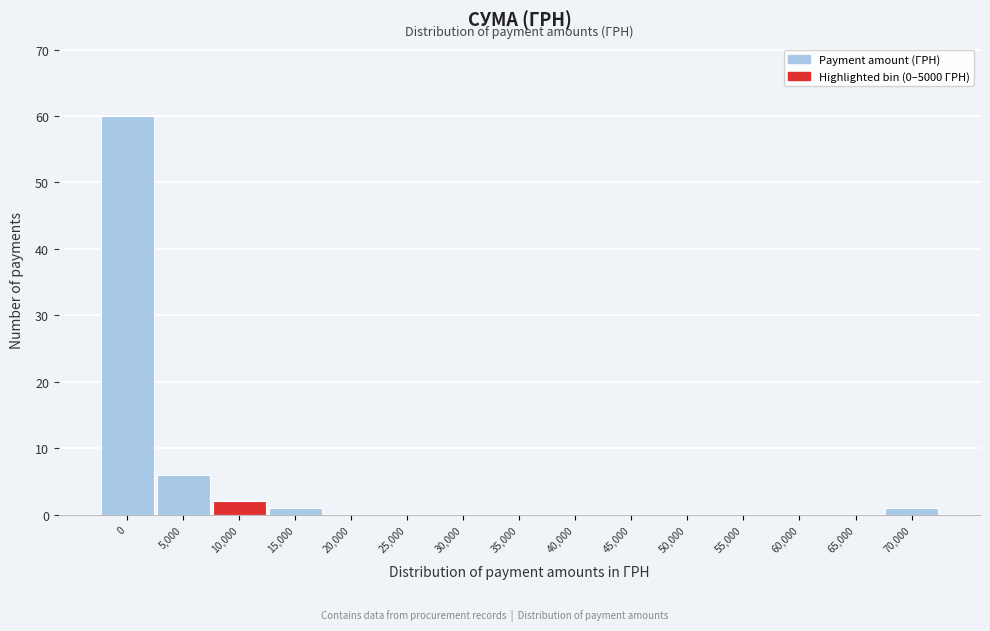

Reading left to right, transcribe all the data shown in this chart.

0=60	5,000=6	10,000=2	15,000=1	20,000=0	25,000=0	30,000=0	35,000=0	40,000=0	45,000=0	50,000=0	55,000=0	60,000=0	65,000=0	70,000=1